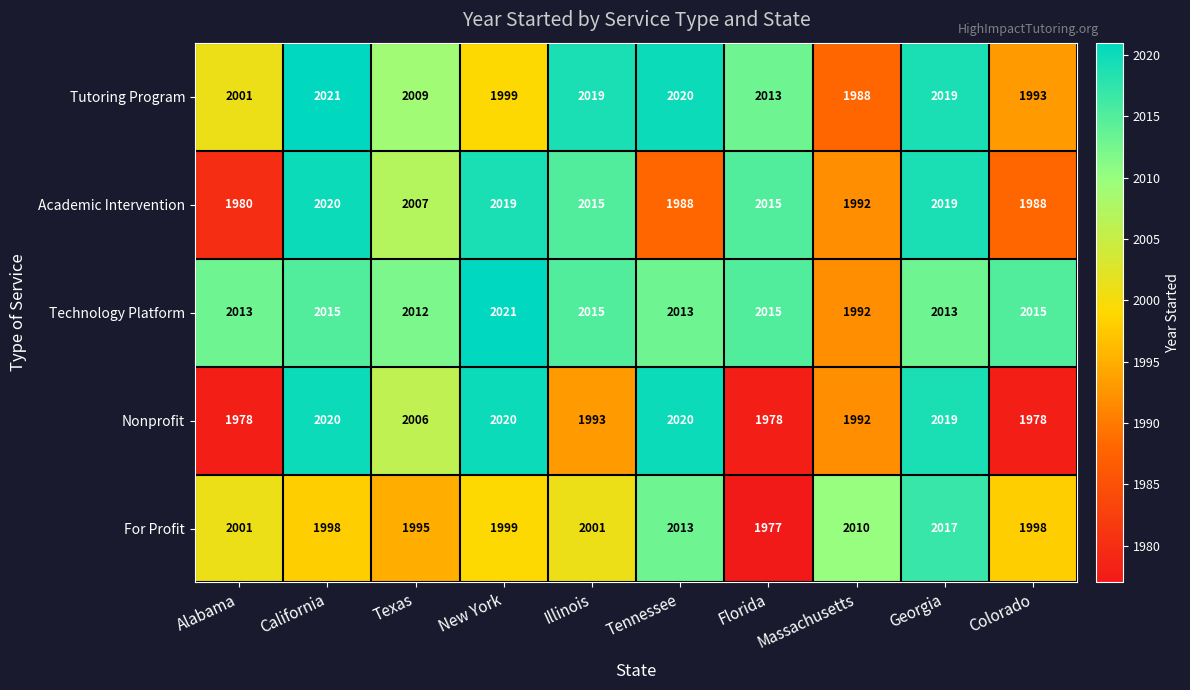

How many data points in Tutoring Program are less than 2013?

5